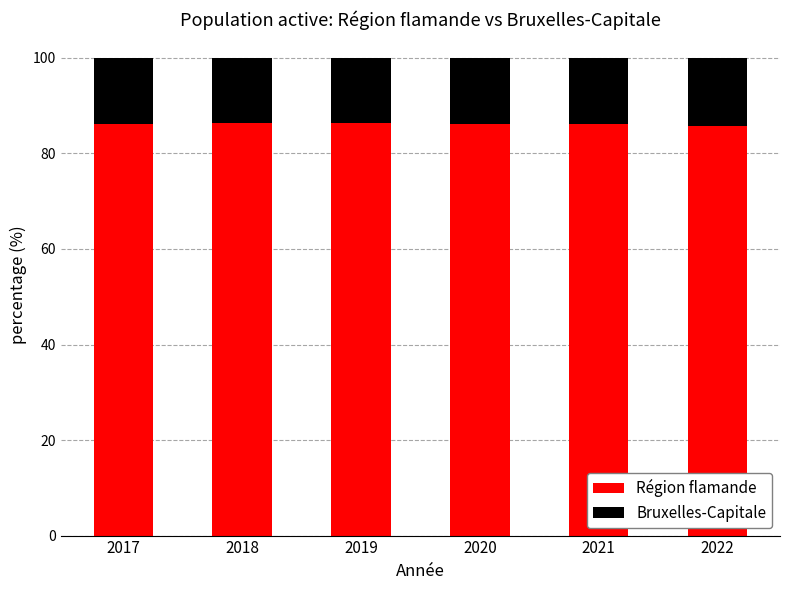

What is the lowest value of the Région flamande series?

85.8